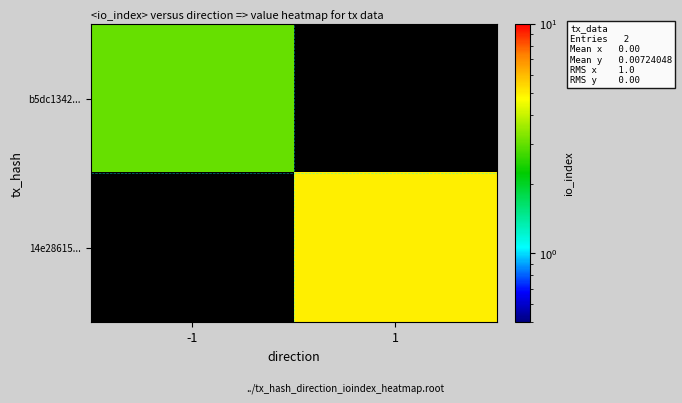

At how many categories does at least one series exceed 4?

1